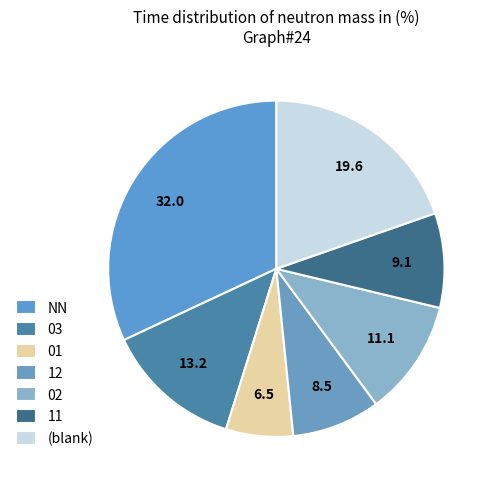

What percentage is the NN slice, to the nearest percent?

32%